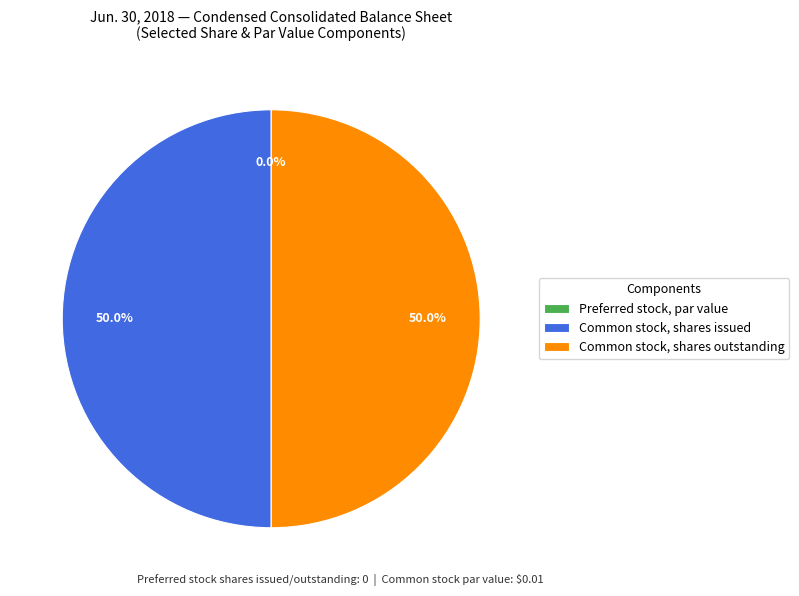

To the nearest percent, what is the difference between the largest and smallest slice percentages?

50%